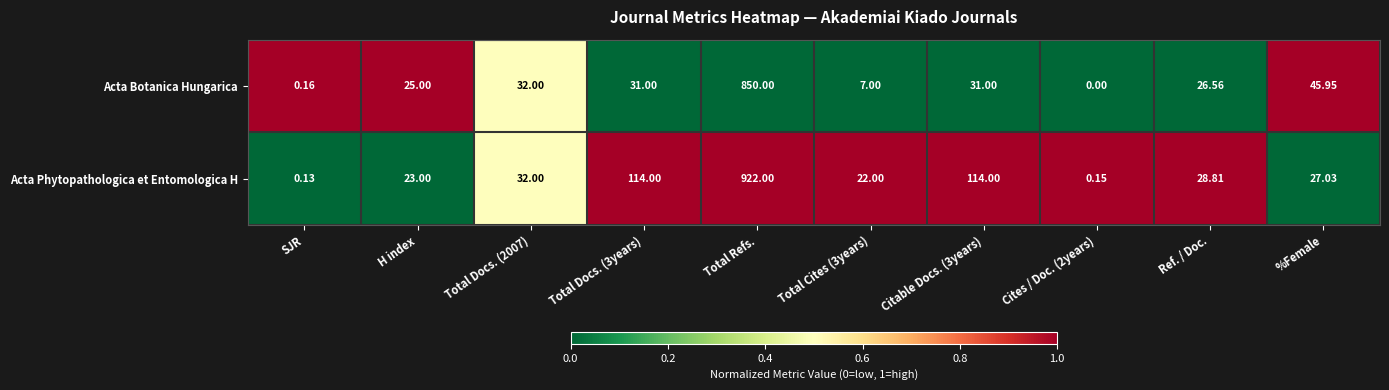

Which series changed the most between Total Refs. and Ref. / Doc.?

Acta Phytopathologica et Entomologica H